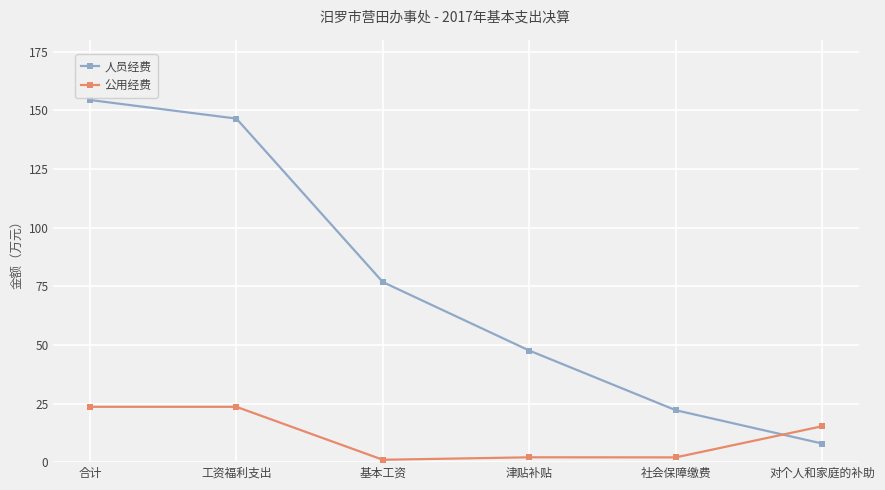

Is it true that 公用经费 equals 40.0 at 合计?

False